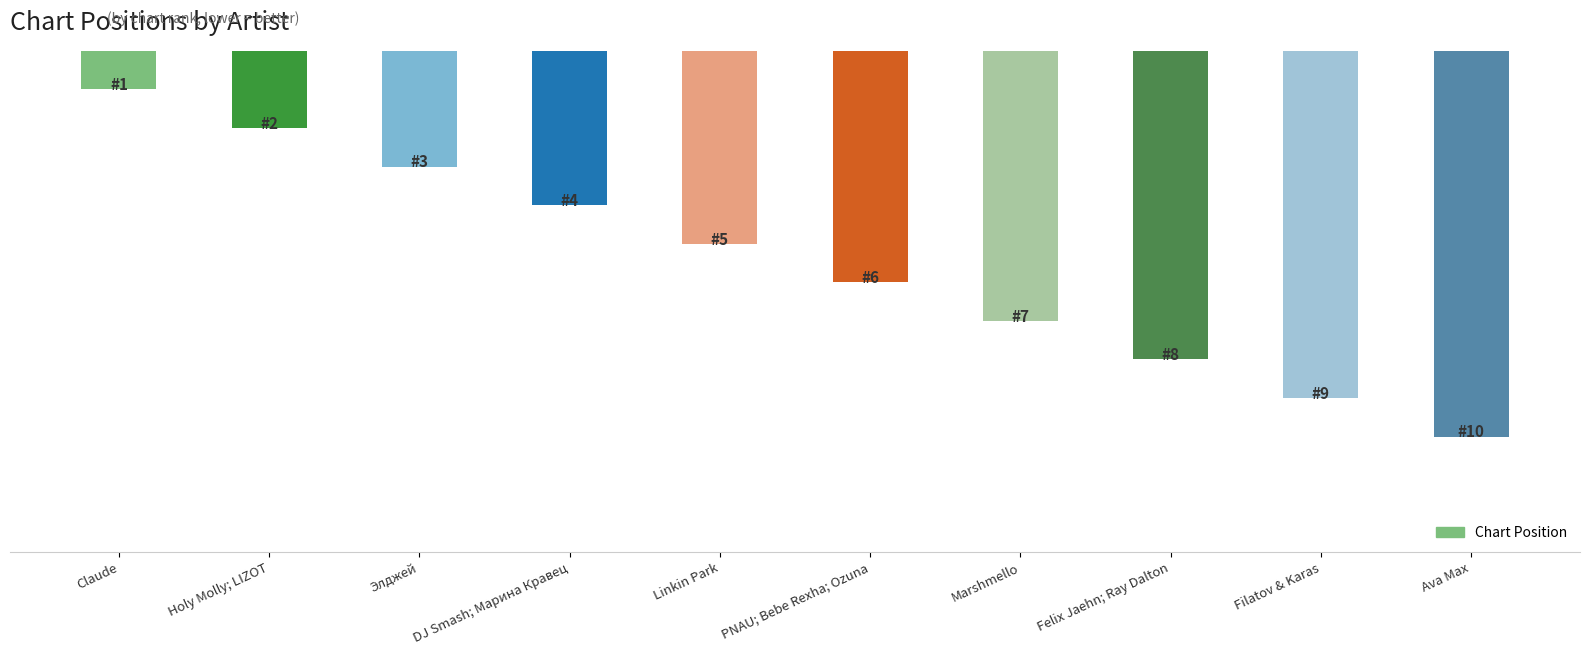

Count the values in the range 3 to 8.

6